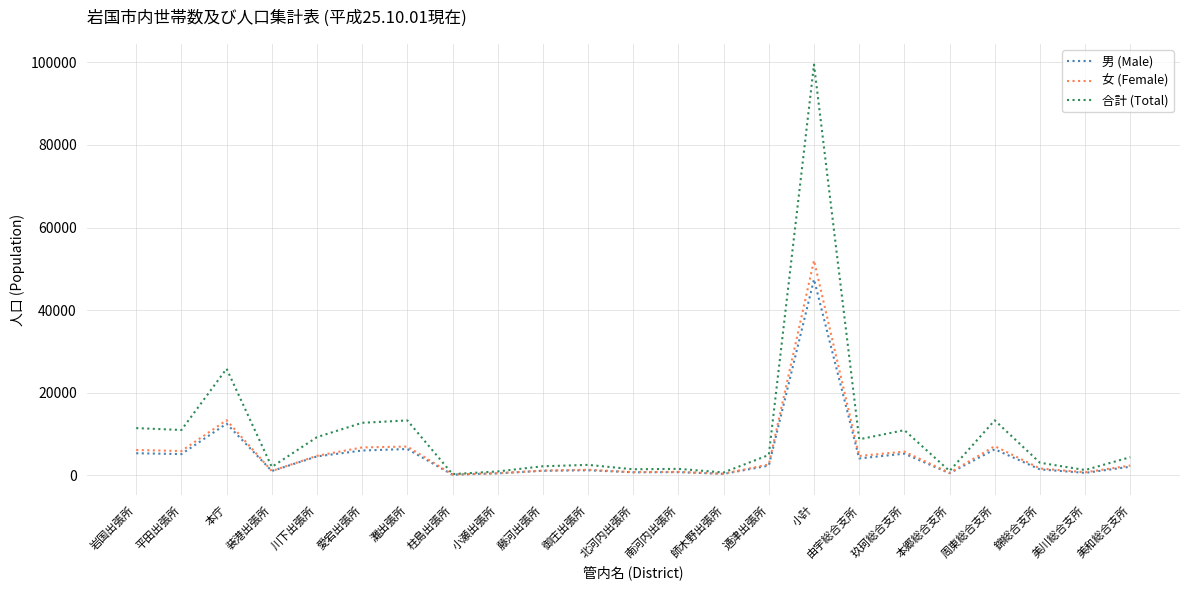

Does the chart have visible grid lines?

Yes